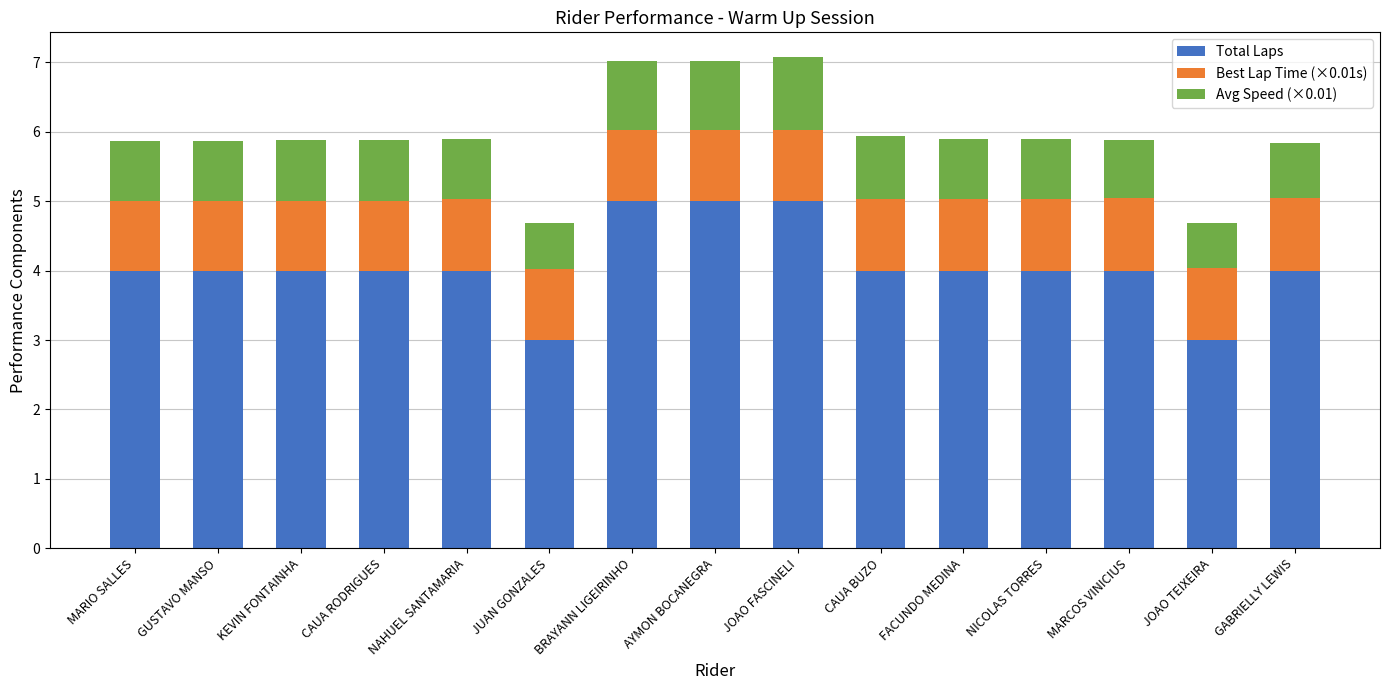

What is the maximum value for Total Laps?

5.0